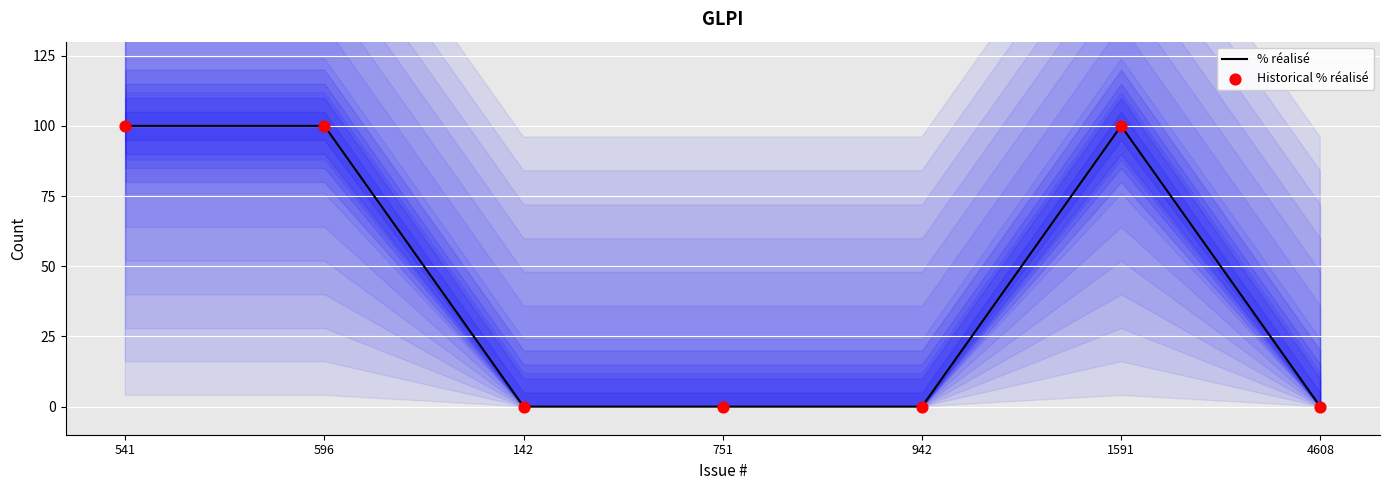

Which series reaches the maximum Y coordinate?

% réalisé